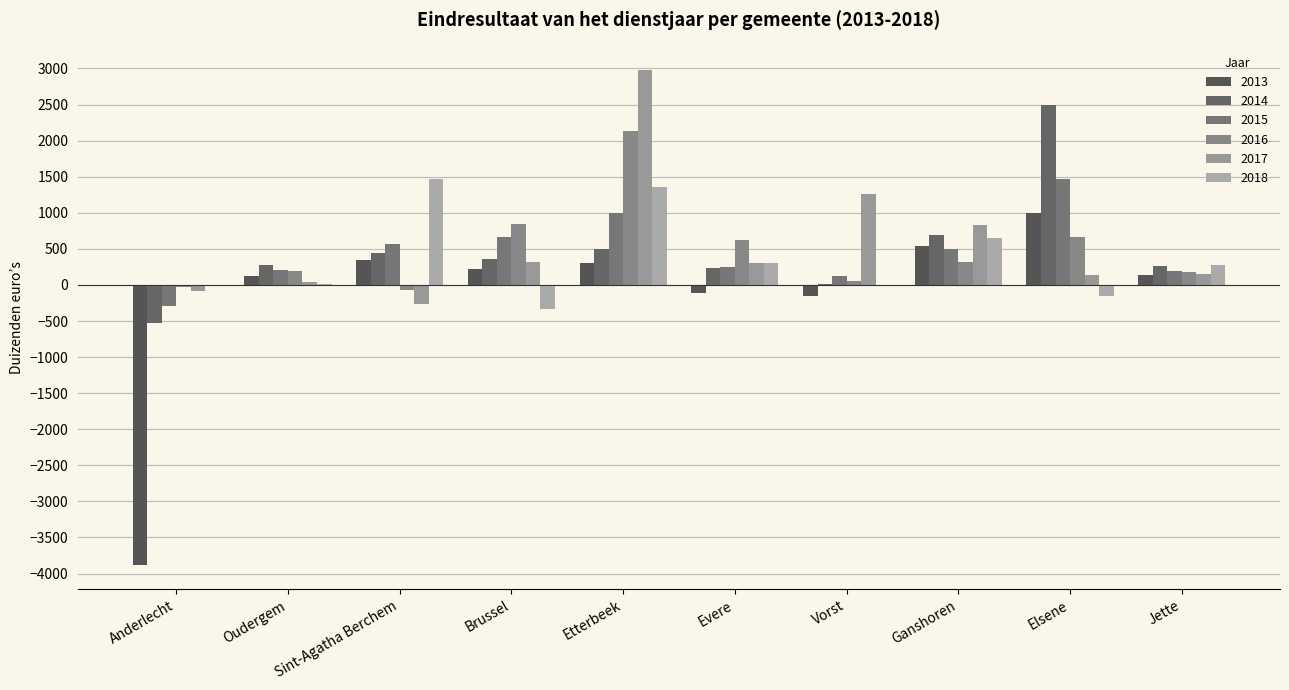

Rank the categories by 2014 value from highest to lowest.

Elsene, Ganshoren, Etterbeek, Sint-Agatha Berchem, Brussel, Oudergem, Jette, Evere, Vorst, Anderlecht